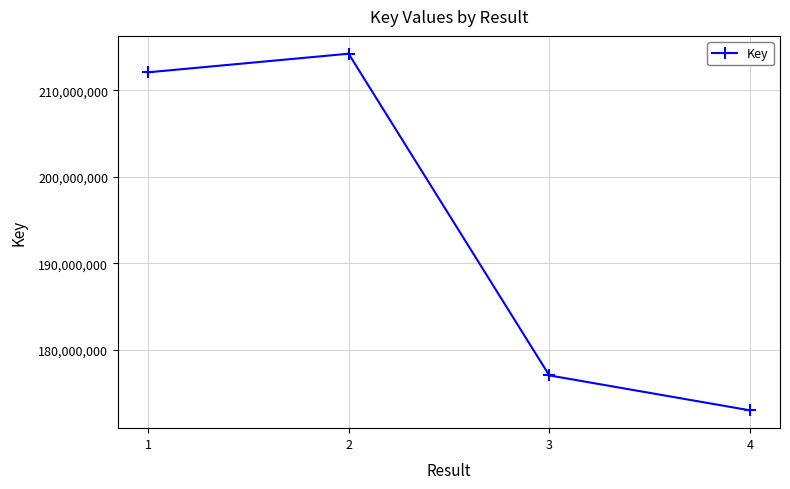

What value does the data have at 4, to the nearest 50?

173000600